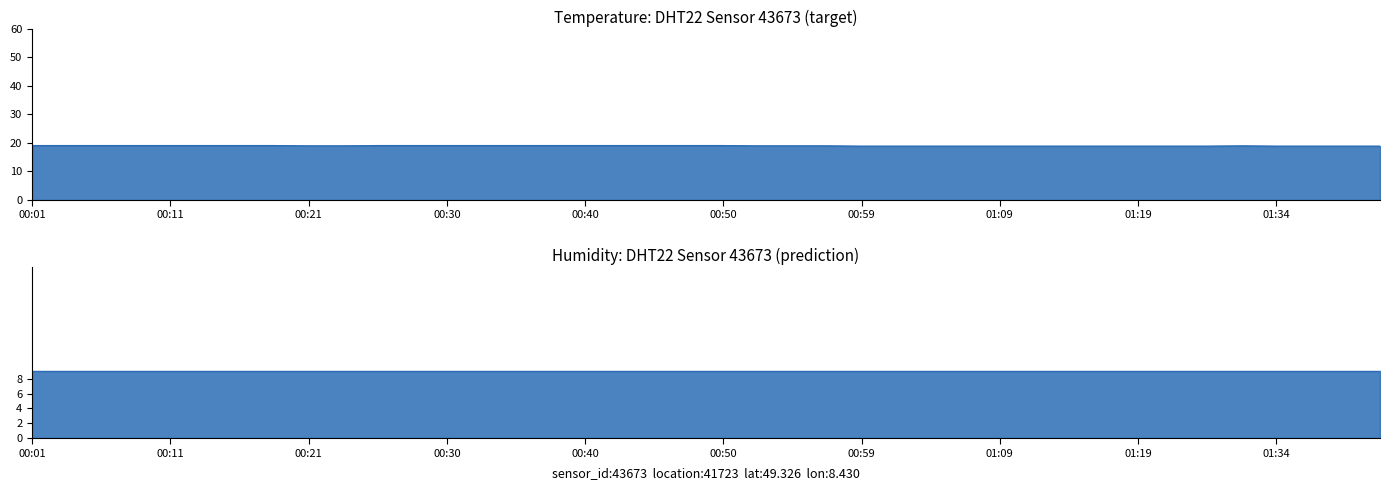

Rank the categories by value from lowest to highest.

00:59, 01:02, 01:04, 01:07, 01:09, 01:12, 01:14, 01:17, 01:19, 01:27, 01:29, 01:34, 01:37, 01:39, 01:42, 00:21, 00:23, 00:52, 00:55, 00:57, 01:32, 00:01, 00:04, 00:06, 00:08, 00:11, 00:13, 00:16, 00:18, 00:25, 00:28, 00:30, 00:33, 00:35, 00:38, 00:40, 00:42, 00:45, 00:47, 00:50